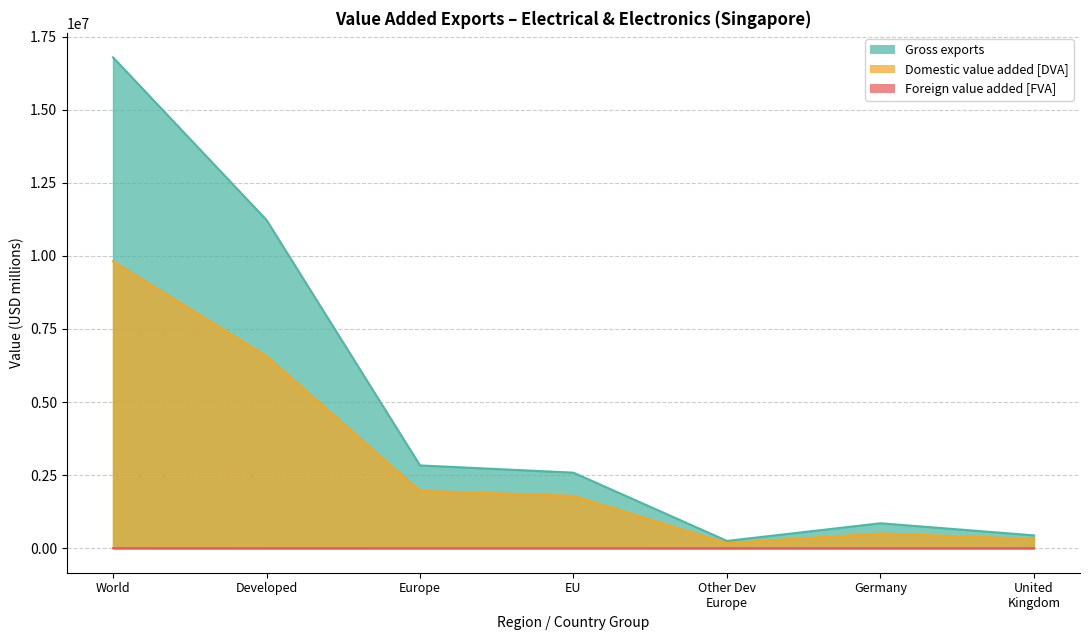

Is the value of Foreign value added [FVA] at Developed countries greater than the value of Domestic value added [DVA] at Other developed Europe?

No